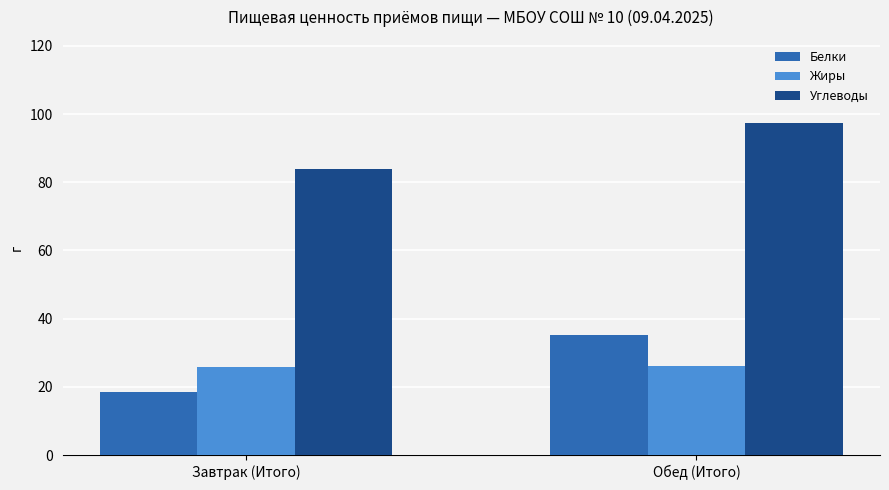

Is it true that Жиры equals 25.9 at Завтрак (Итого)?

True